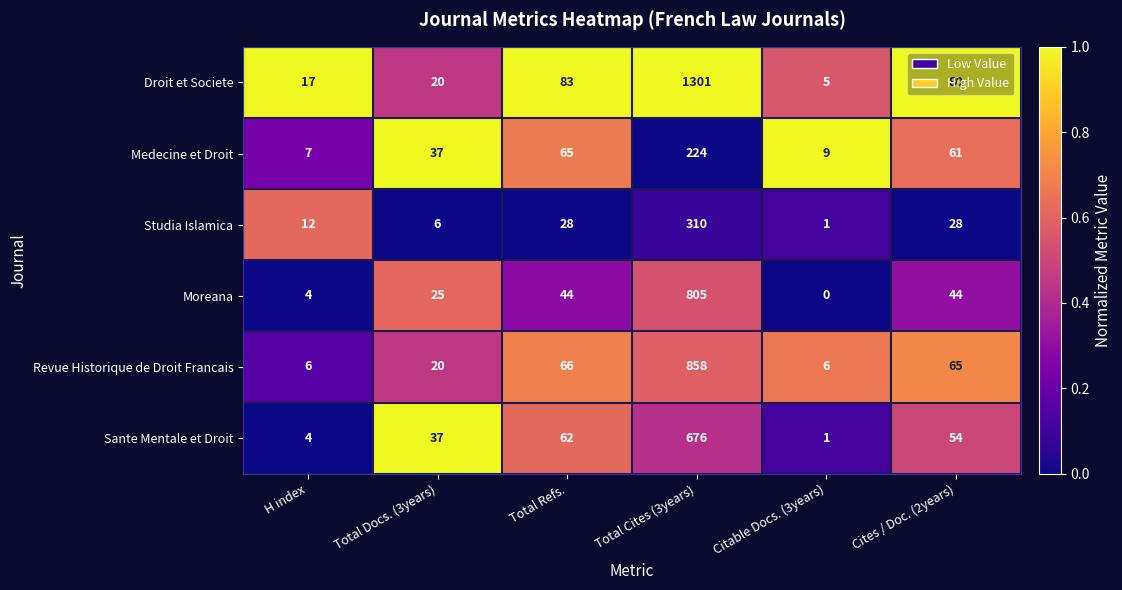

Which category has the highest value across all series?

Total Cites (3years)